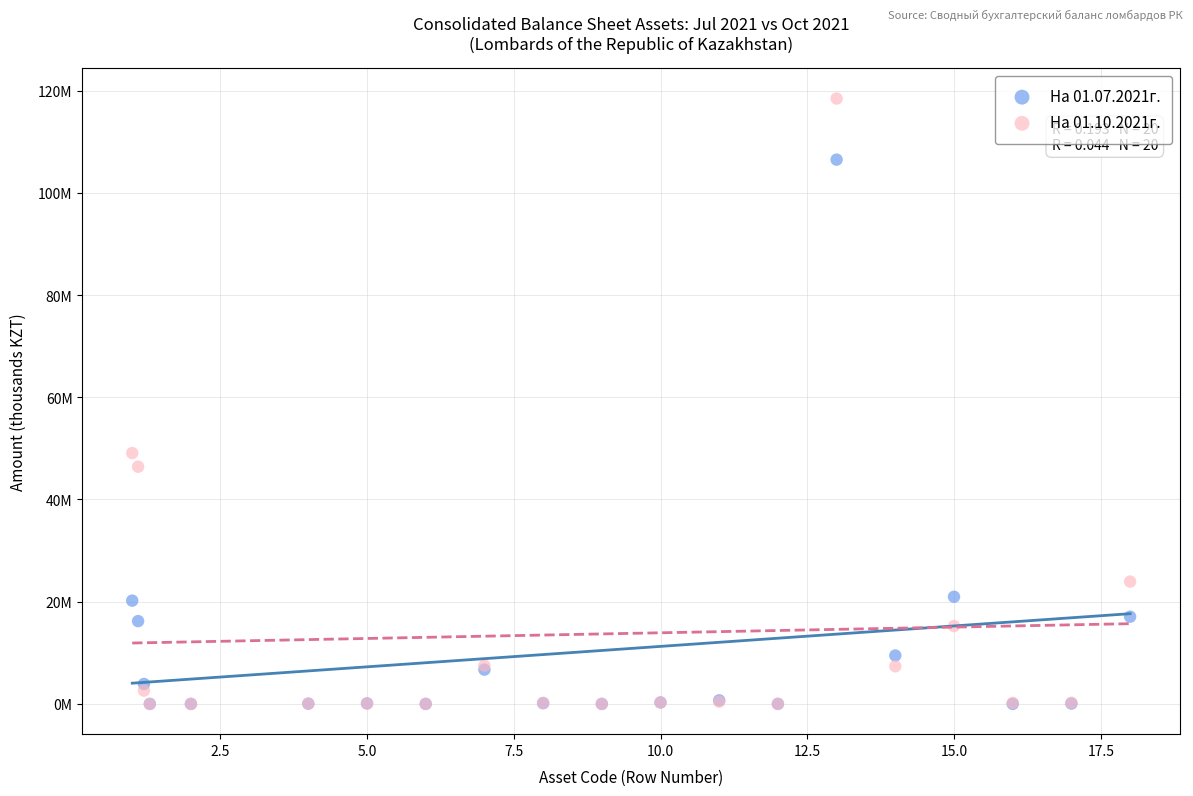

Which series has the largest Y range (max minus min)?

На 01.10.2021г.